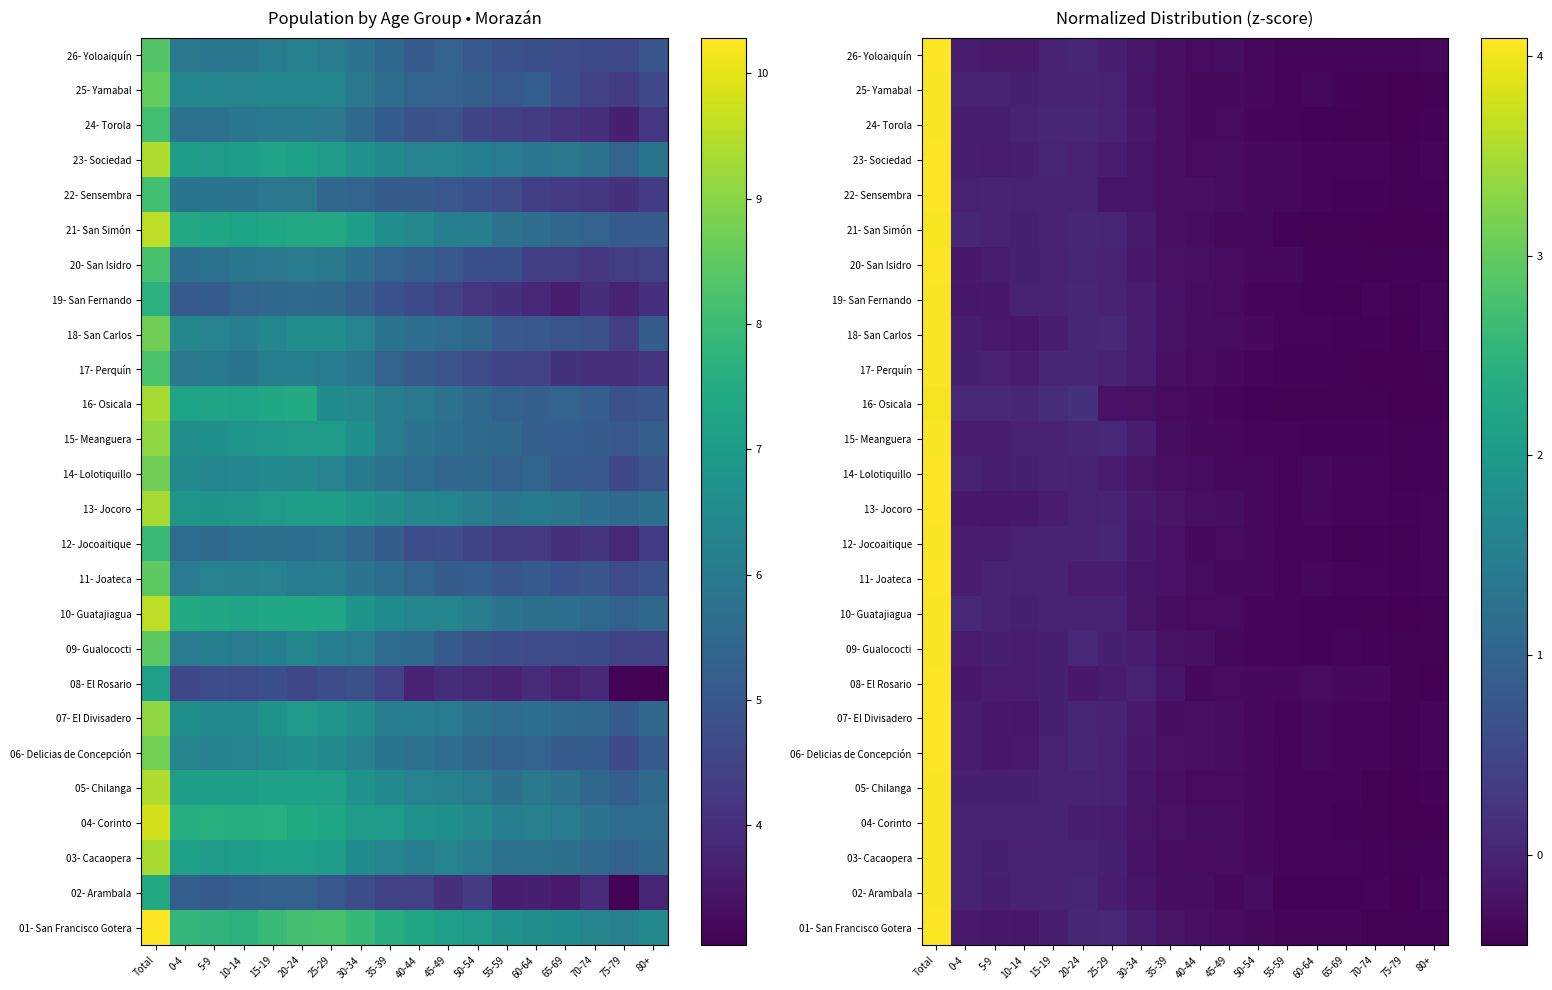

The 19- San Fernando series shows -0.1 at 60-64. True or false?

False